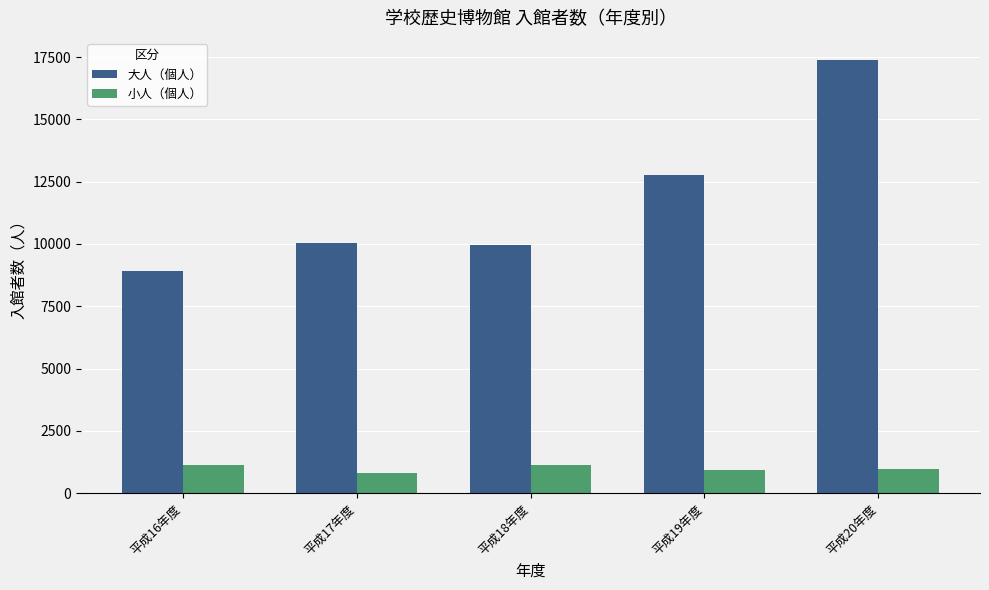

The 大人（個人） series shows 12767 at 平成19年度. True or false?

True